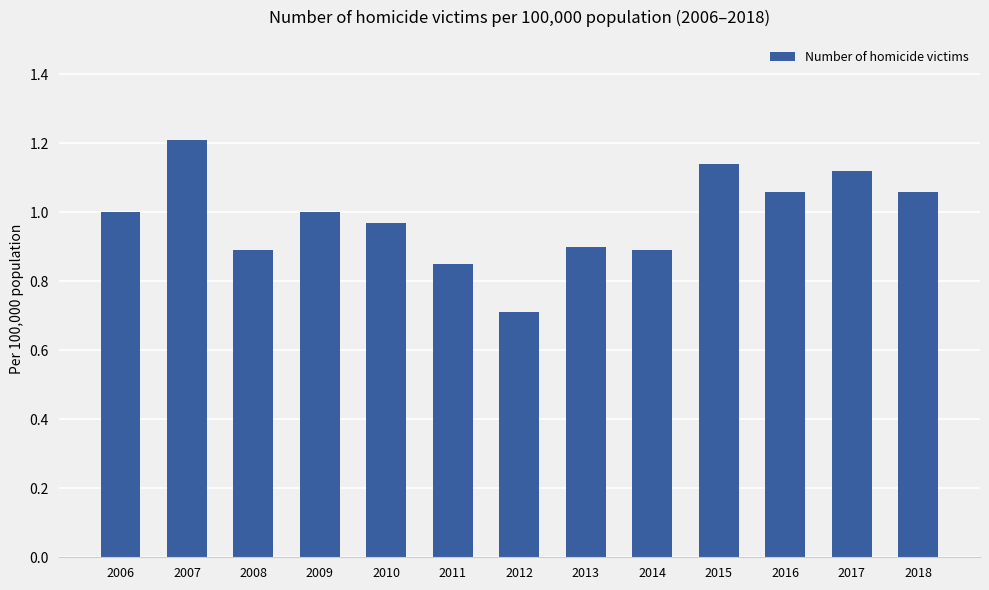

Where is the data nearest to the value 0?

2012